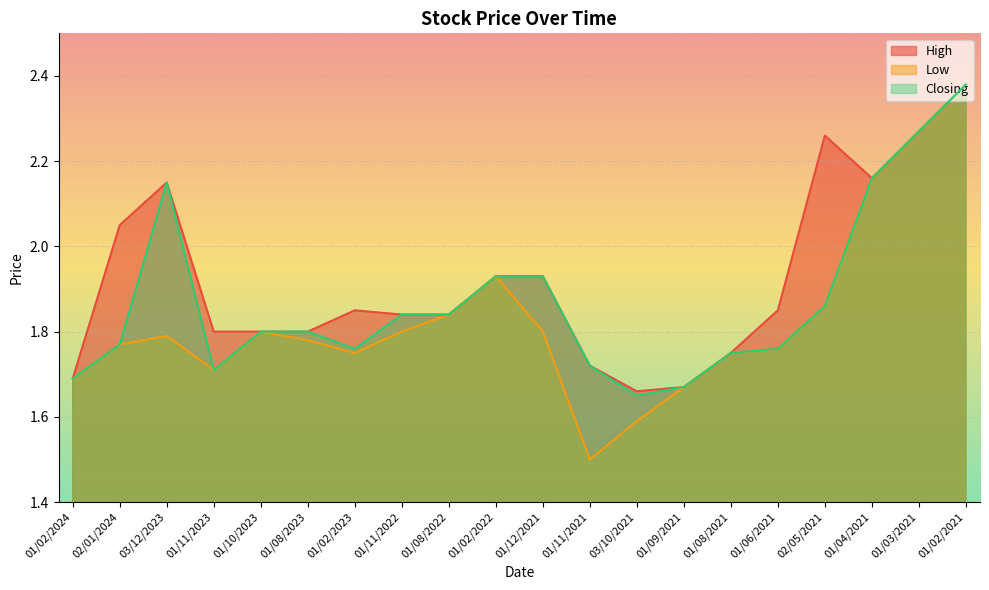

True or false: Low and High intersect in this chart.

False